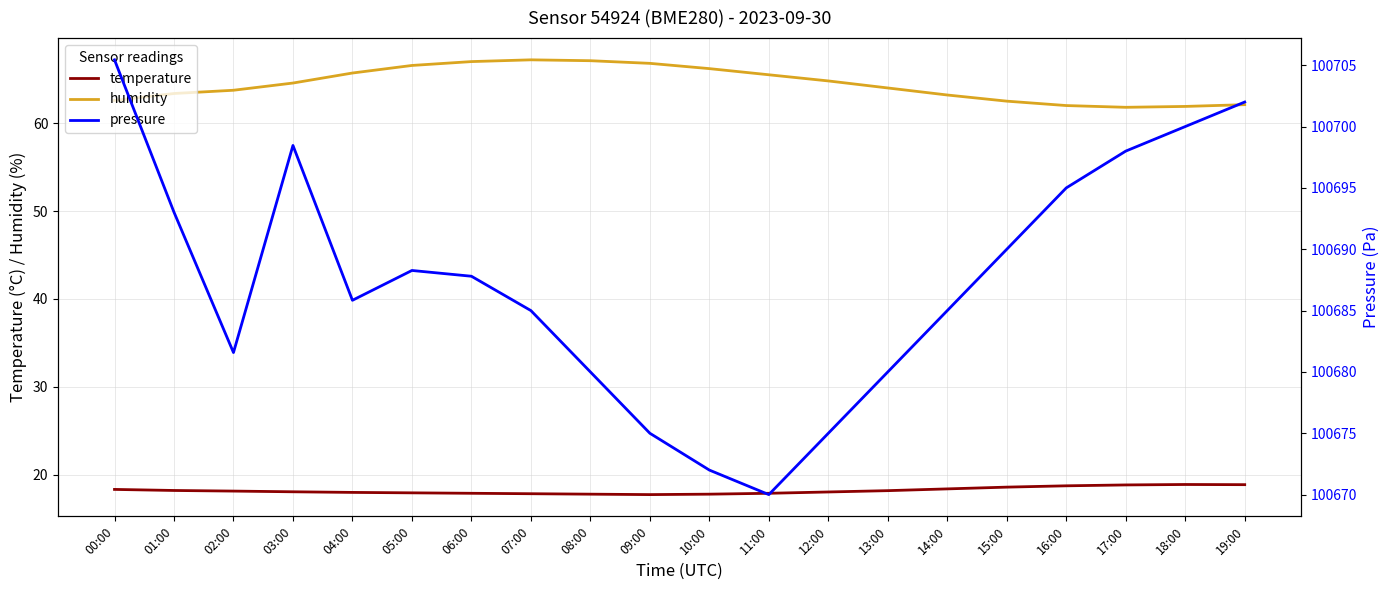

Is it true that humidity equals 40.2 at 07:00?

False